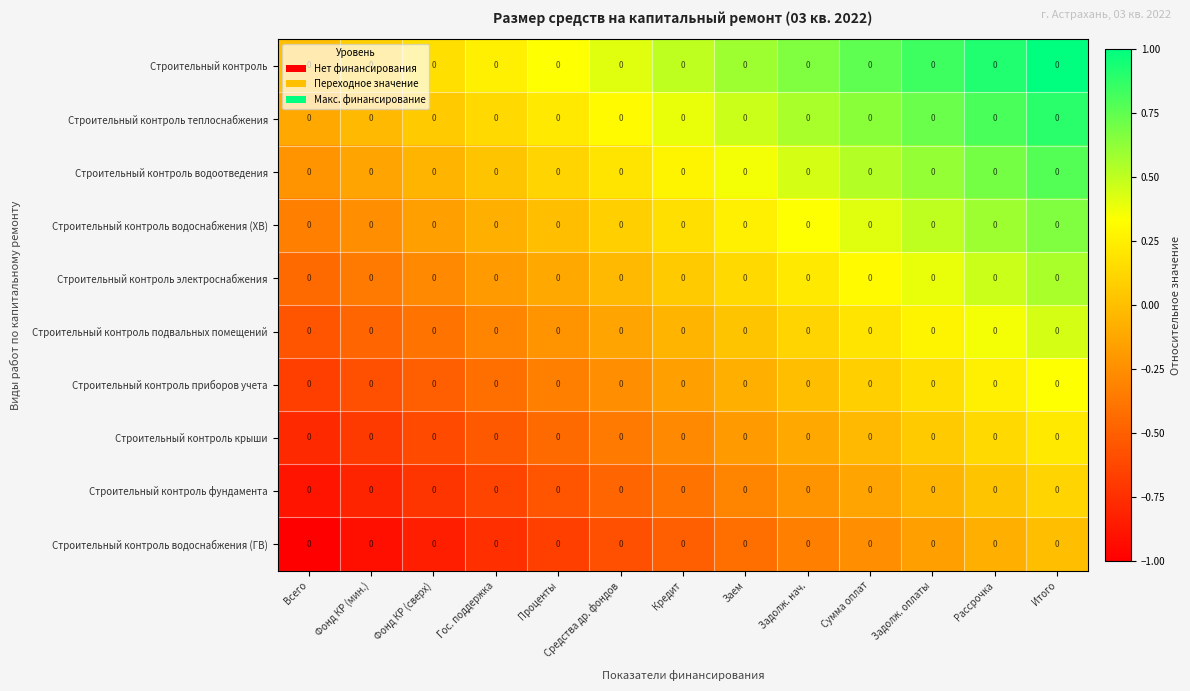

The Строительный контроль крыши series shows -0.2 at Фонд КР (мин.). True or false?

False